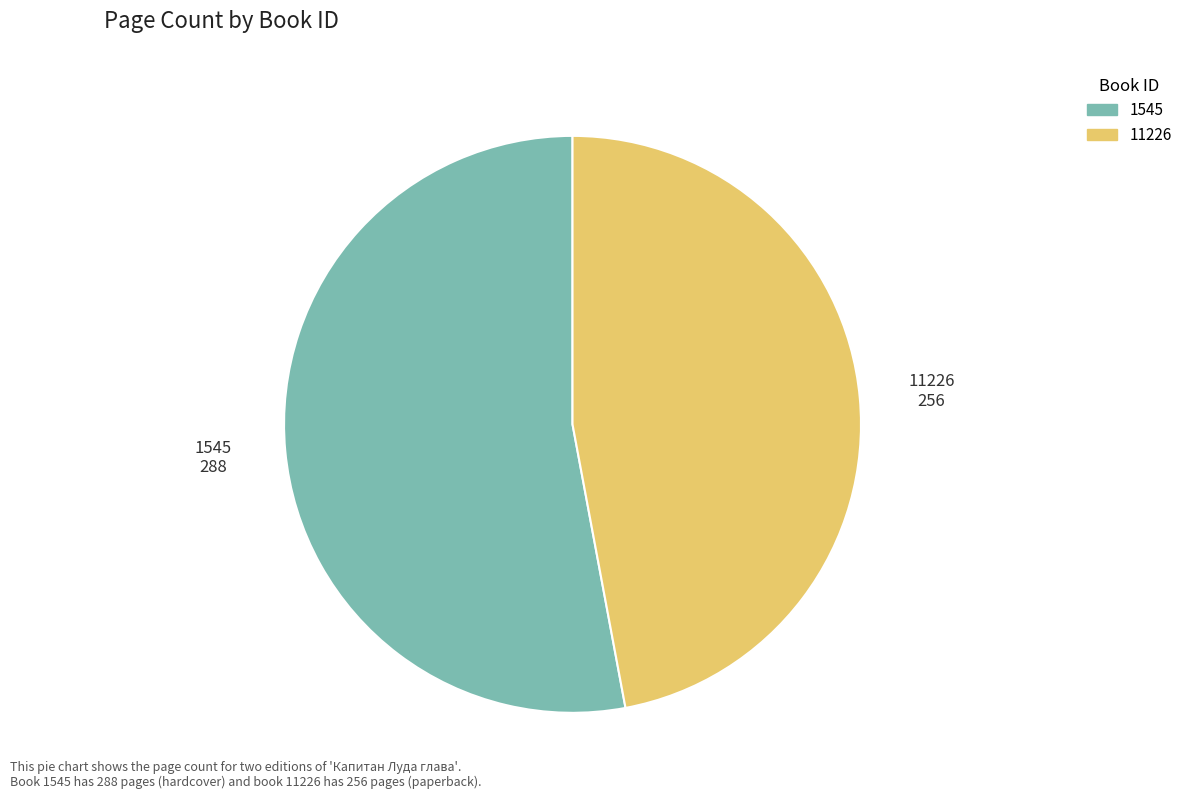

Rank the categories by value from lowest to highest.

11226, 1545